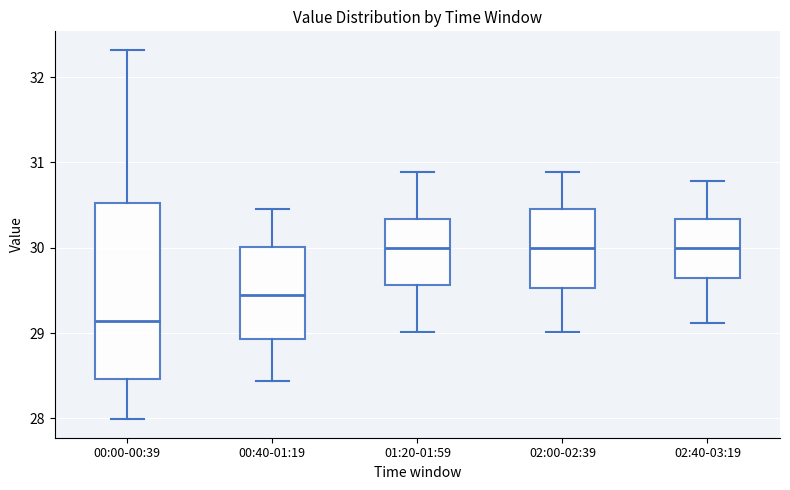

Where is the upper edge of the box for 01:20-01:59 on the y-axis? The values are not printed on the chart, so give them approximately, as read against the axis.

30.3